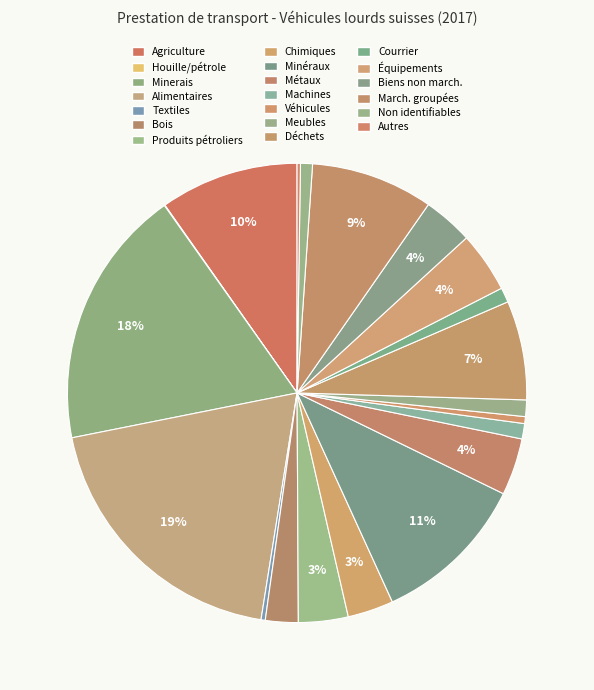

Does any single category account for the majority?

No